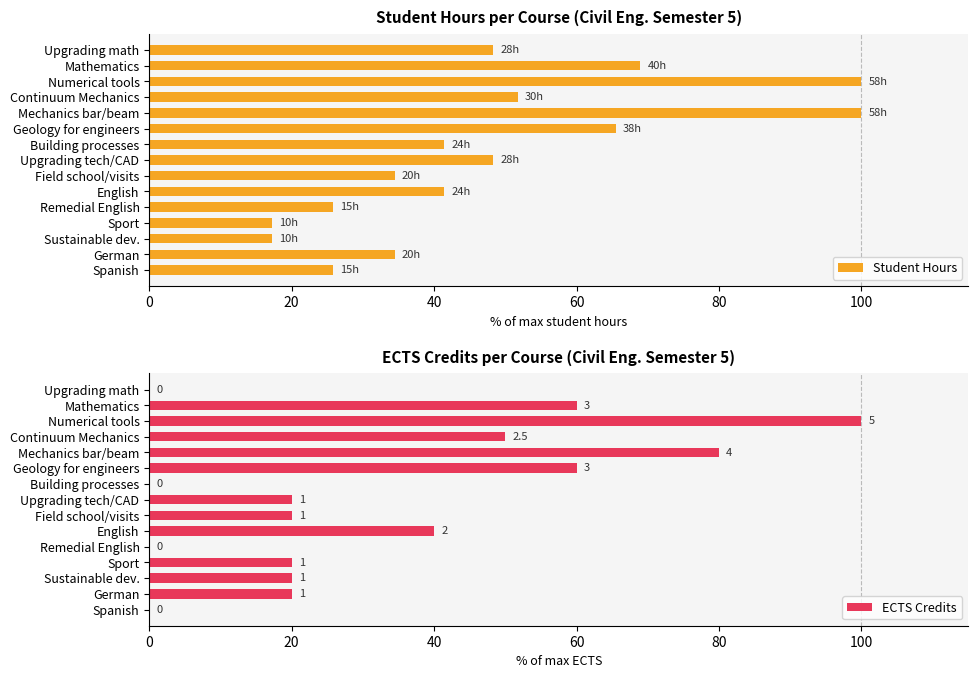

How many distinct data groups are displayed?

2